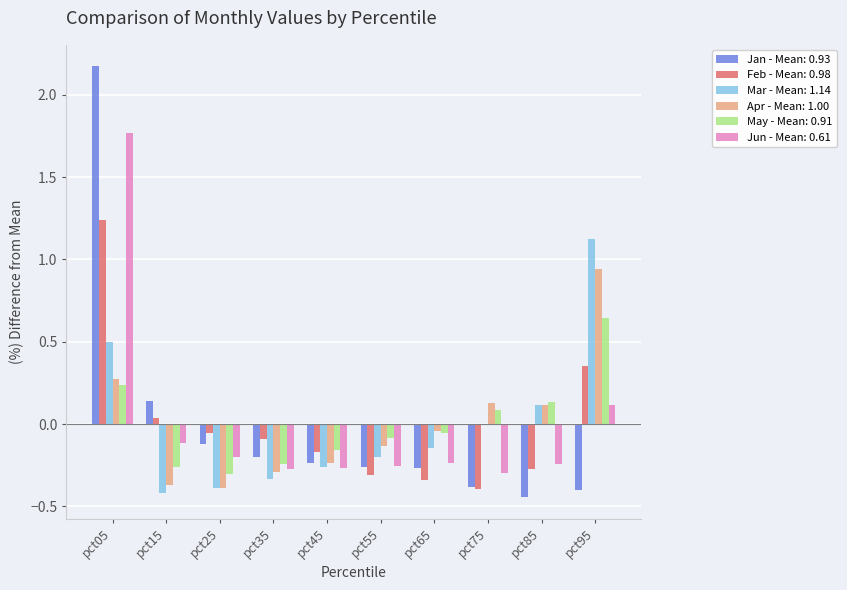

At which category is the sum across all series the highest?

pct05